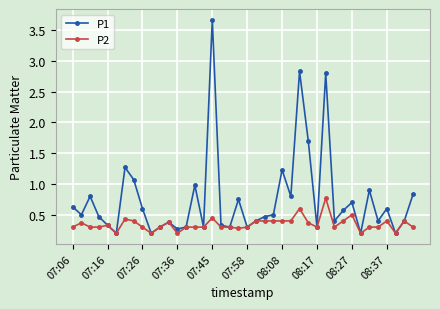

What are all the series names shown in the legend?

P1, P2